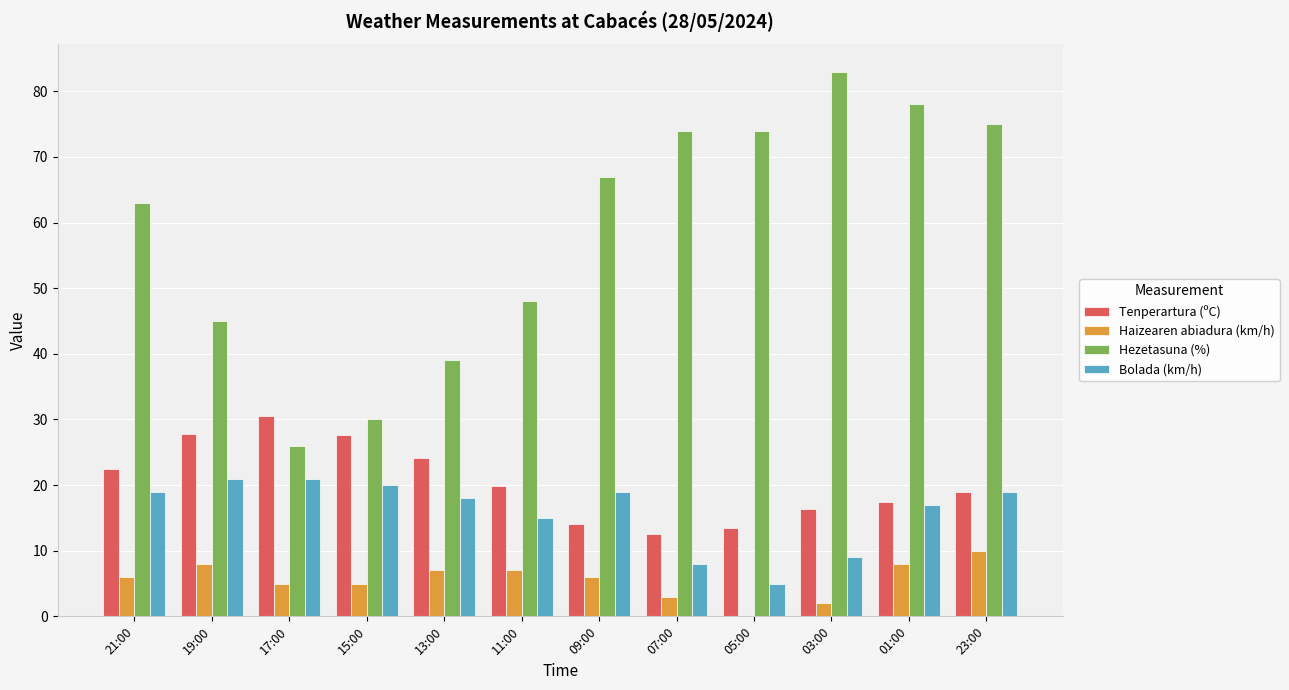

How many groups of bars are there?

12